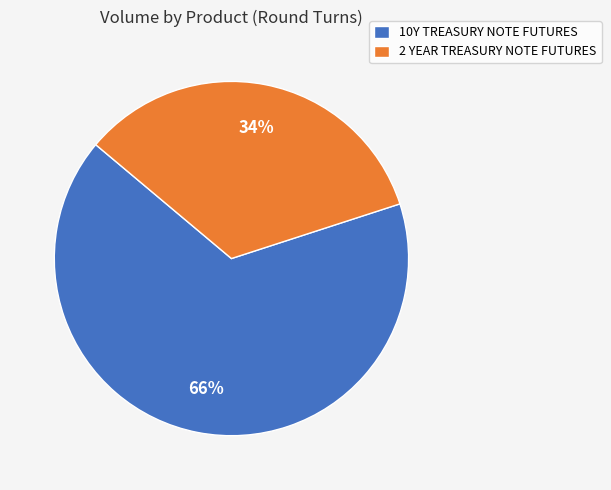

How many slices are in this pie chart?

2